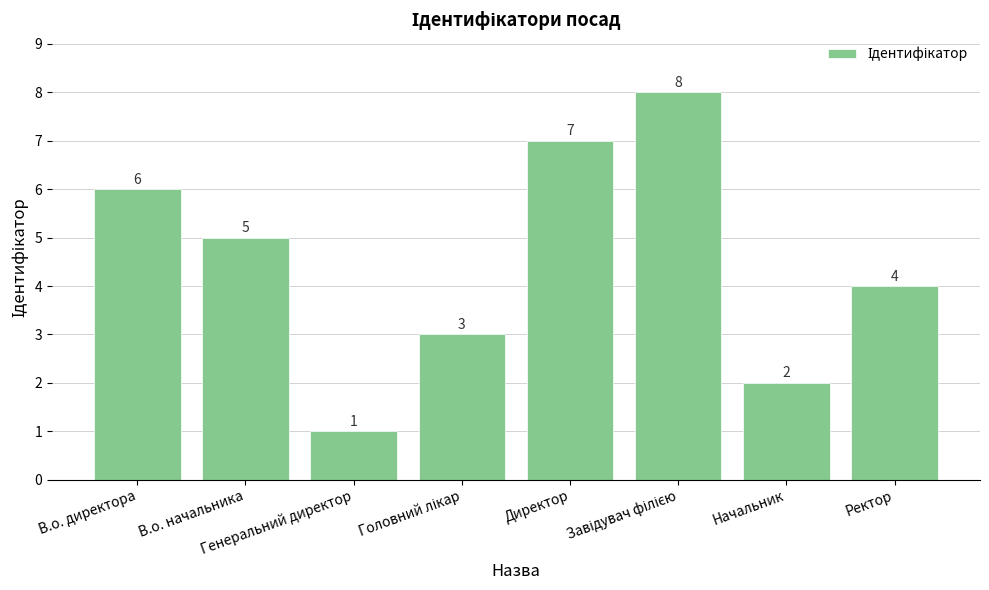

What is the maximum value shown in the chart?

8